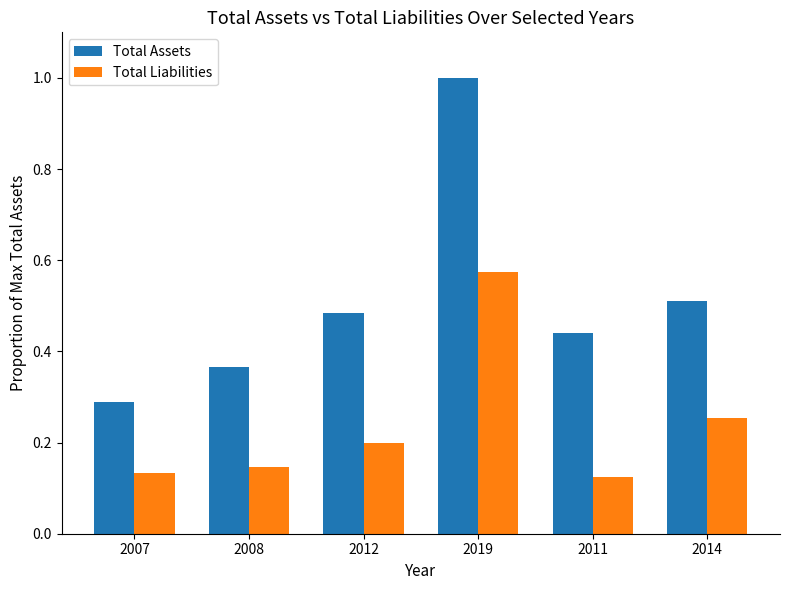

Which category has the lowest value across all series?

2011